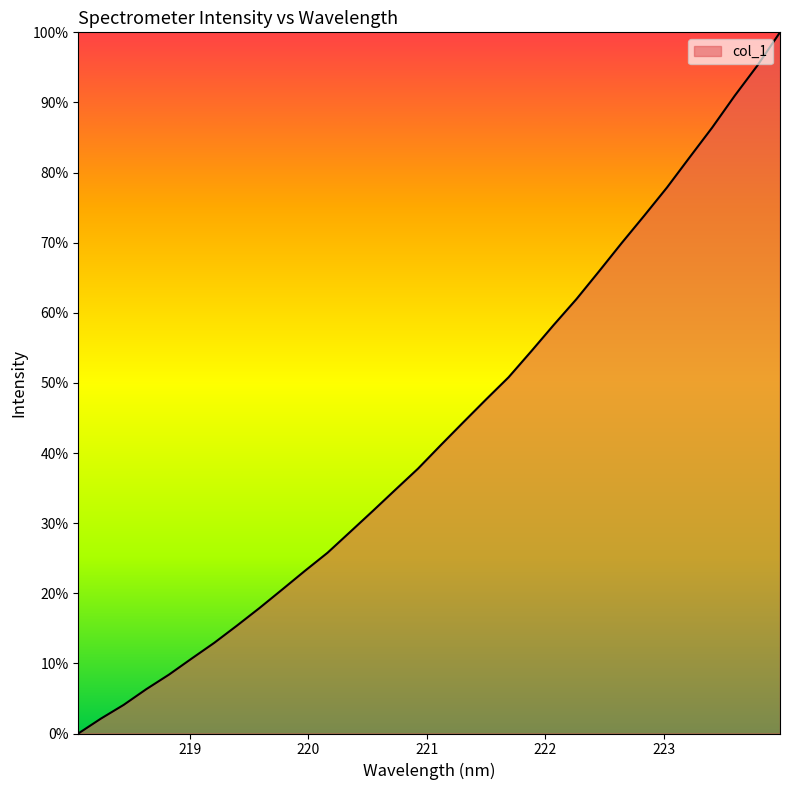

Count the number of data series in this chart.

1